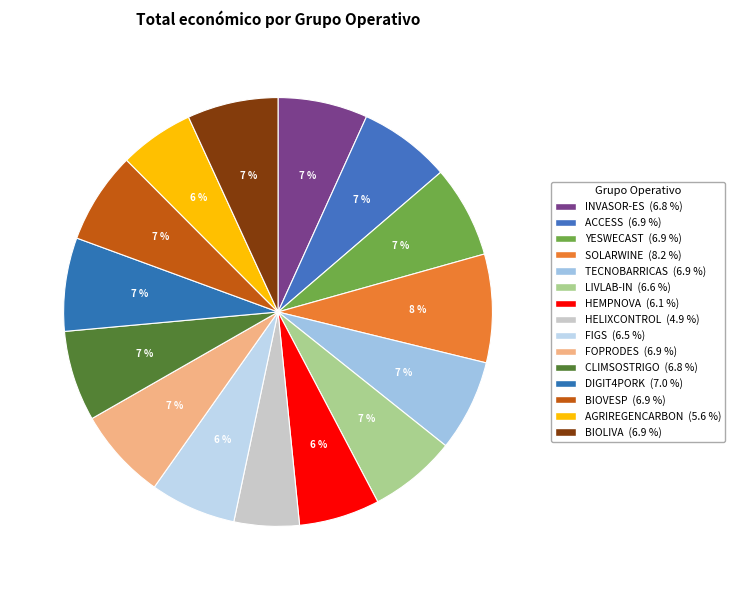

What is the ratio of the value at HEMPNOVA to the value at CLIMSOSTRIGO?

0.9